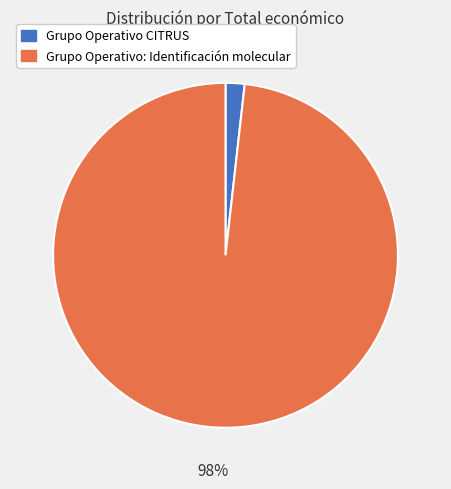

To the nearest percent, what percentage of the pie is Grupo Operativo CITRUS?

2%